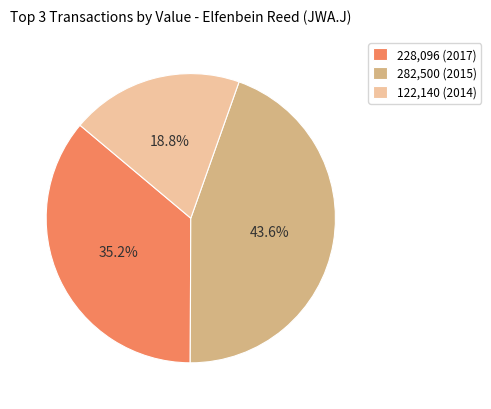

To the nearest percent, what percentage of the pie is 2014-07-17 (122140)?

19%